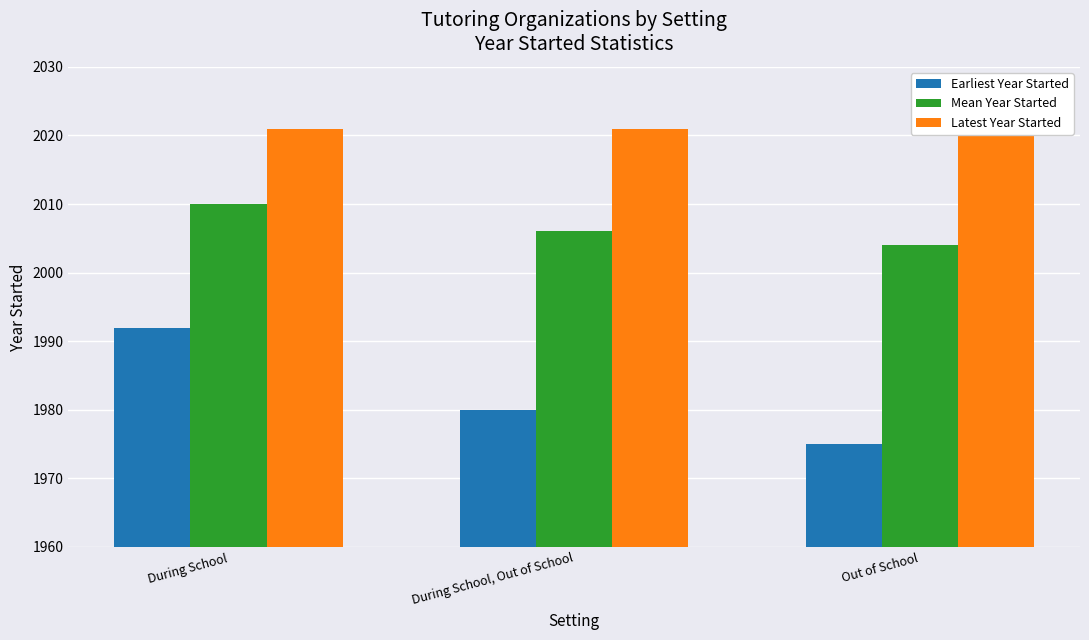

At During School, list the series in order from smallest to largest.

Earliest Year Started, Mean Year Started, Latest Year Started